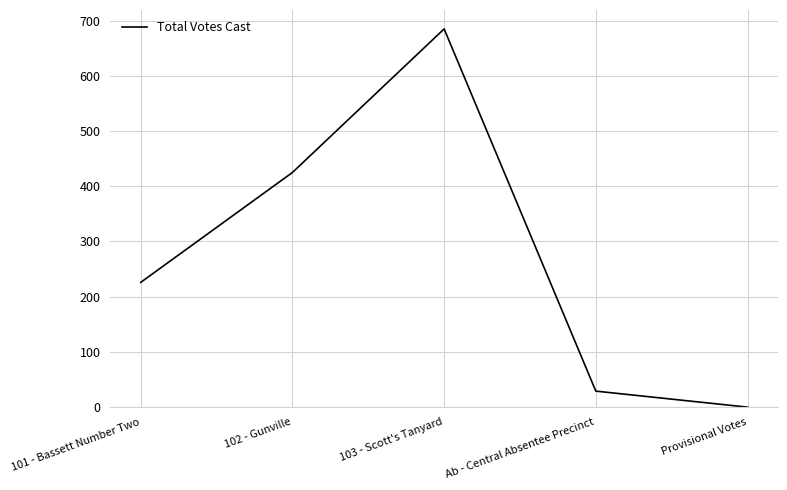

Does the chart have visible grid lines?

Yes